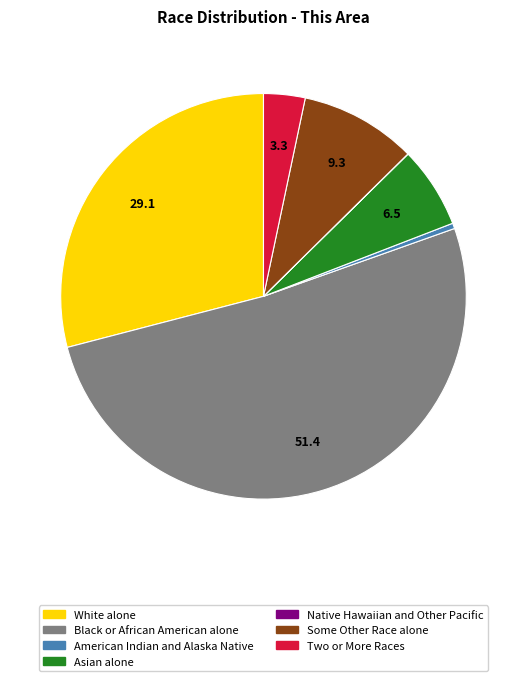

Does Two or More Races account for over 50% of the chart?

No